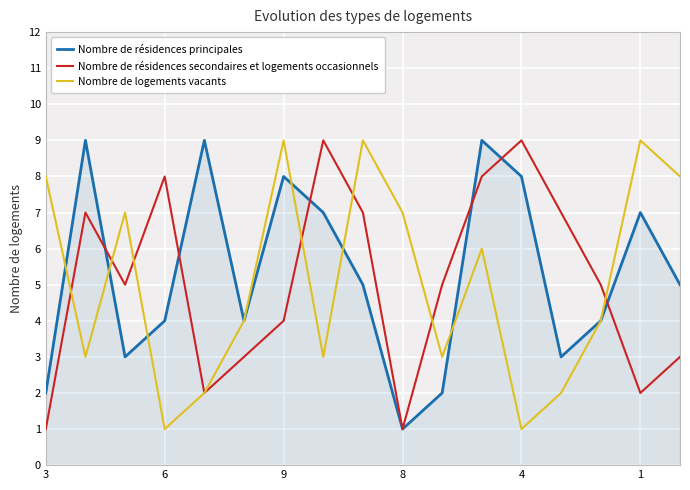

Count the number of categories in the chart.

17